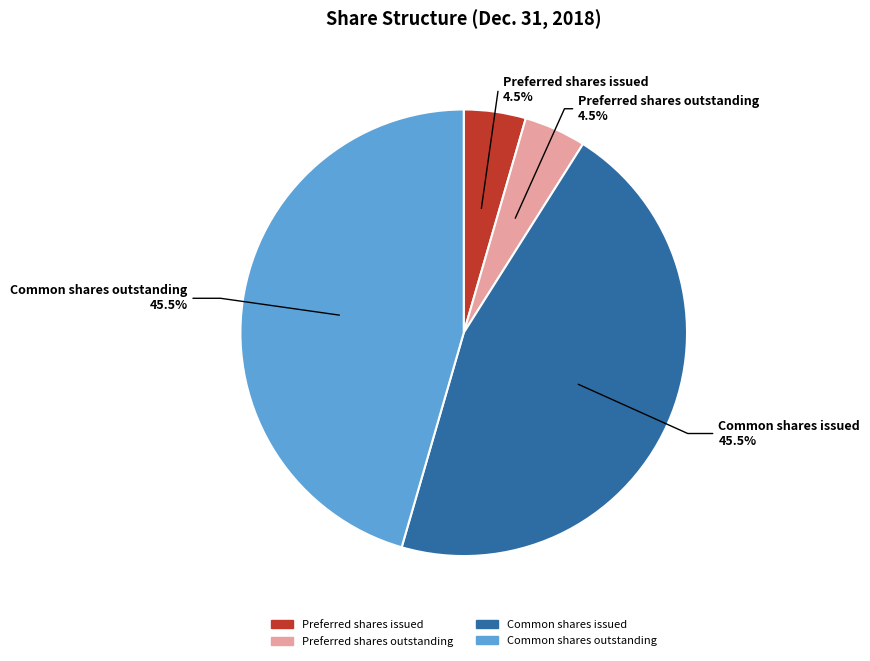

Is Common shares outstanding the majority of the pie?

No